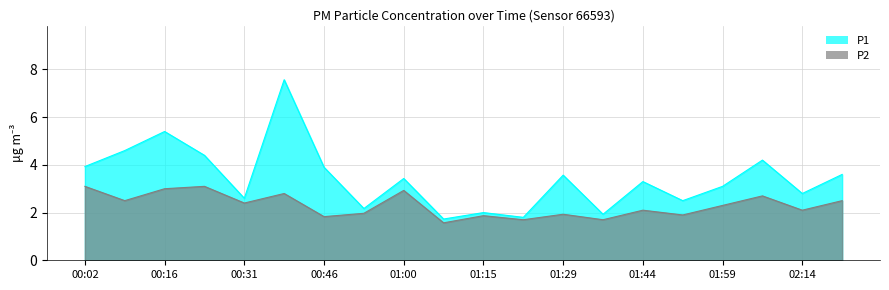

At which label does P2 reach its peak?

00:02